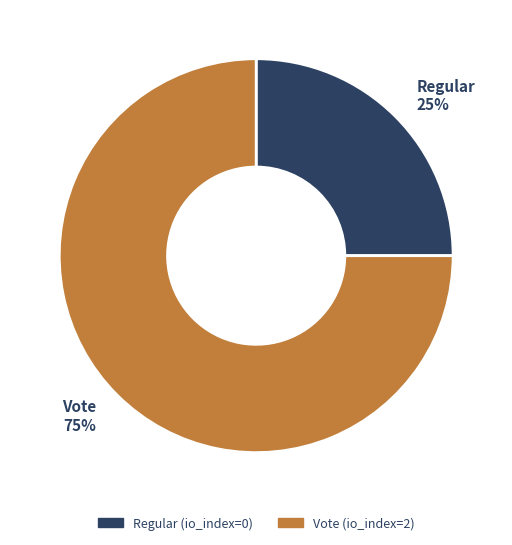

The Vote slice represents 99% of the pie. True or false?

False